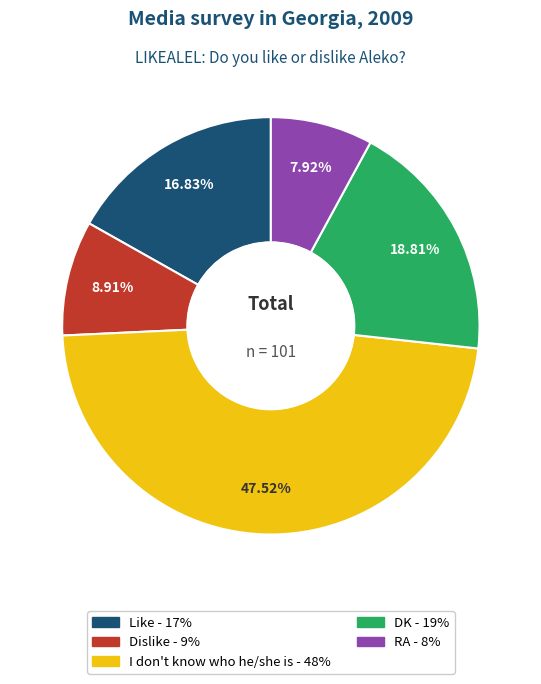

Combined, do DK and Like account for over 50%?

No